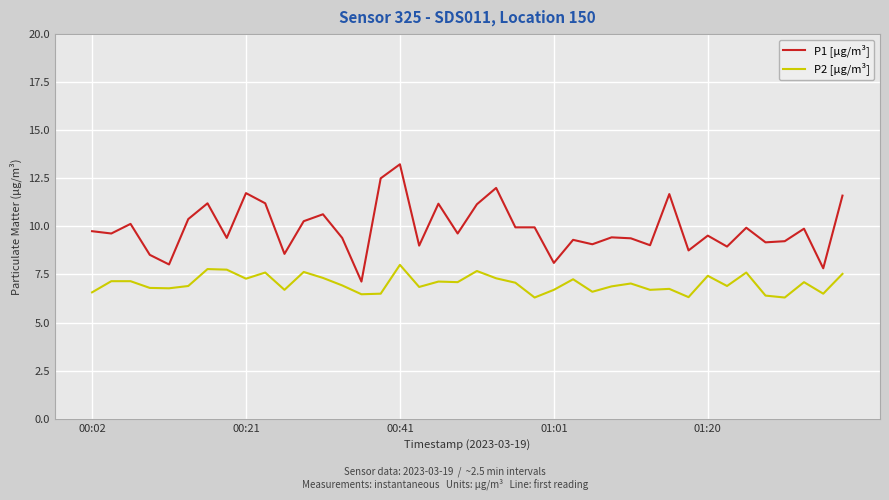

What is the highest value of the P1 [µg/m³] series?

13.2